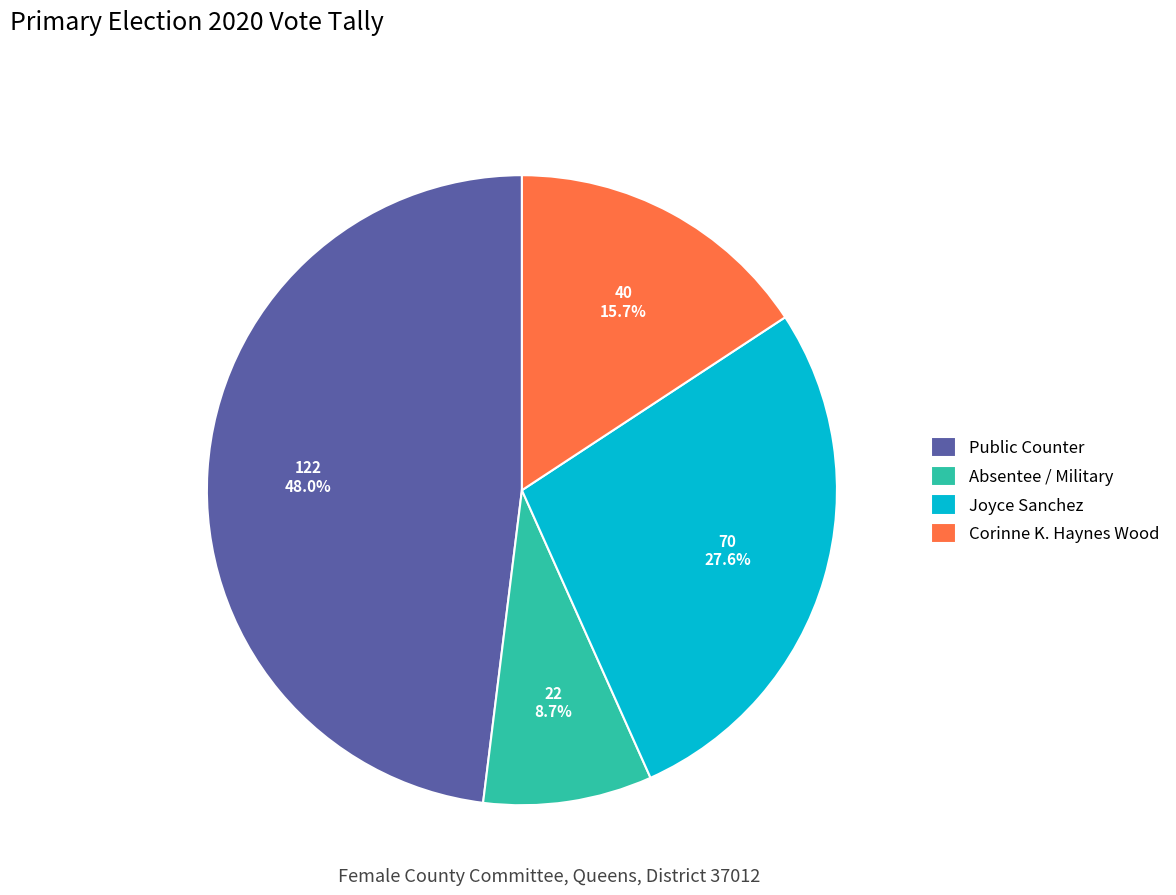

To the nearest percent, what is the difference between the largest and smallest slice percentages?

39%